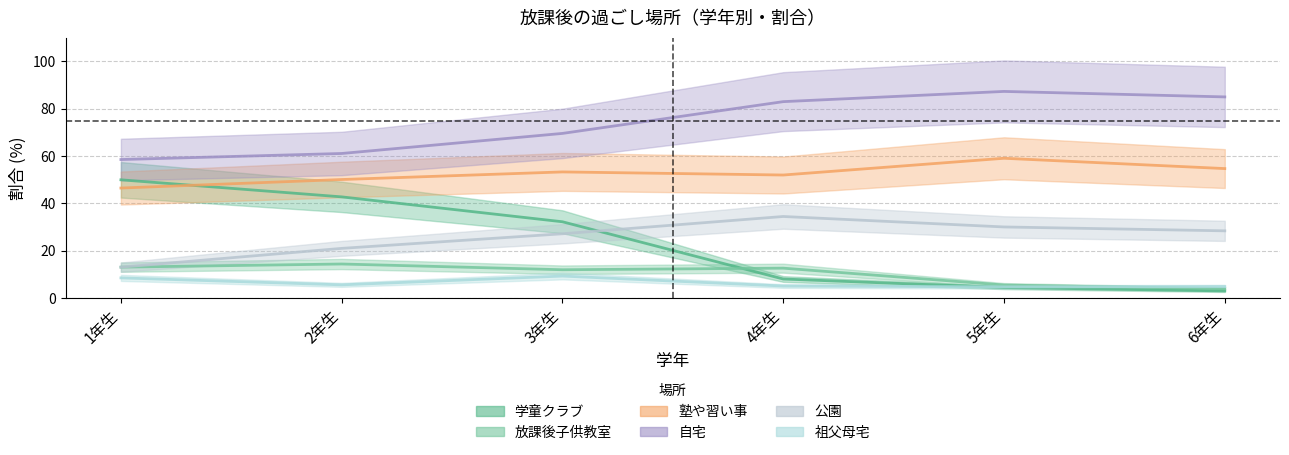

What is the label of the 2nd point from the left?

2年生